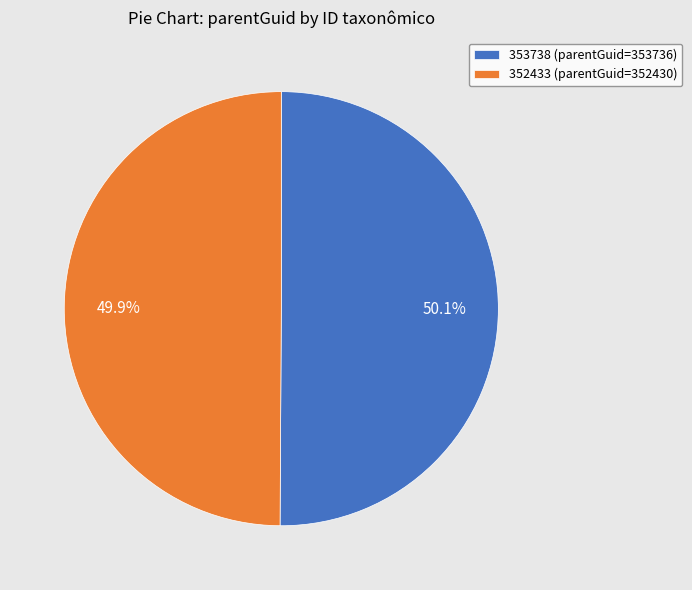

What is the total percentage of 352433 (parentGuid=352430) and 353738 (parentGuid=353736)?

100.0%